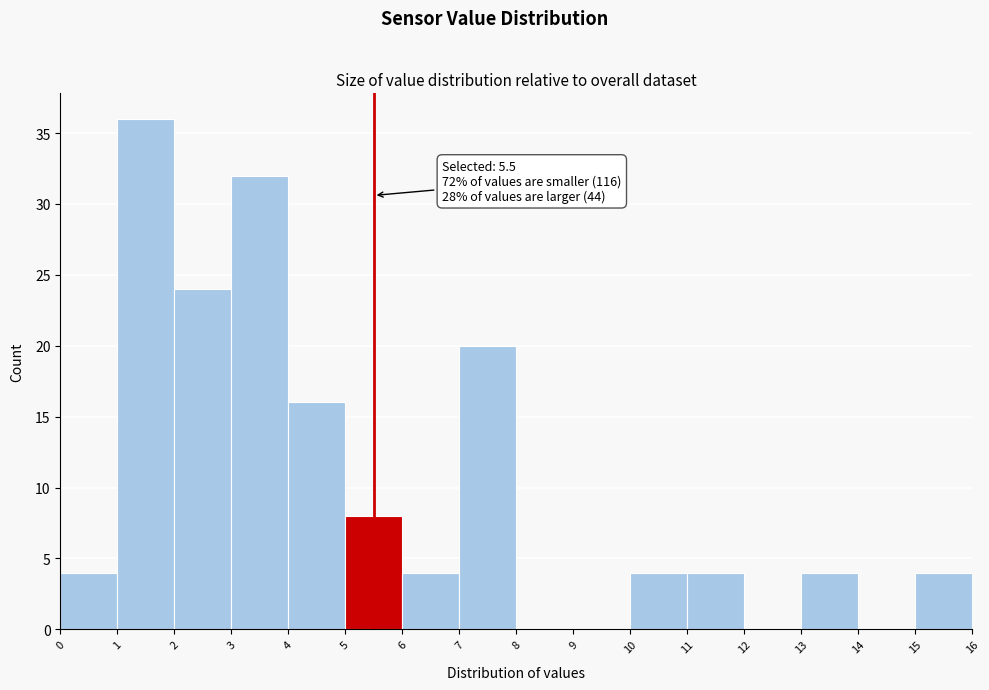

Which range on the x-axis has the tallest bar?

1 to 2